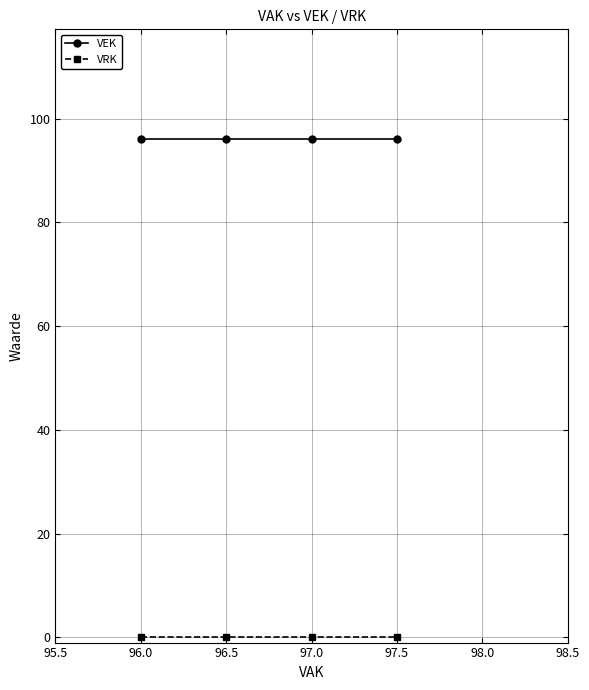

True or false: VEK has more than 1 points higher than both neighbors.

False